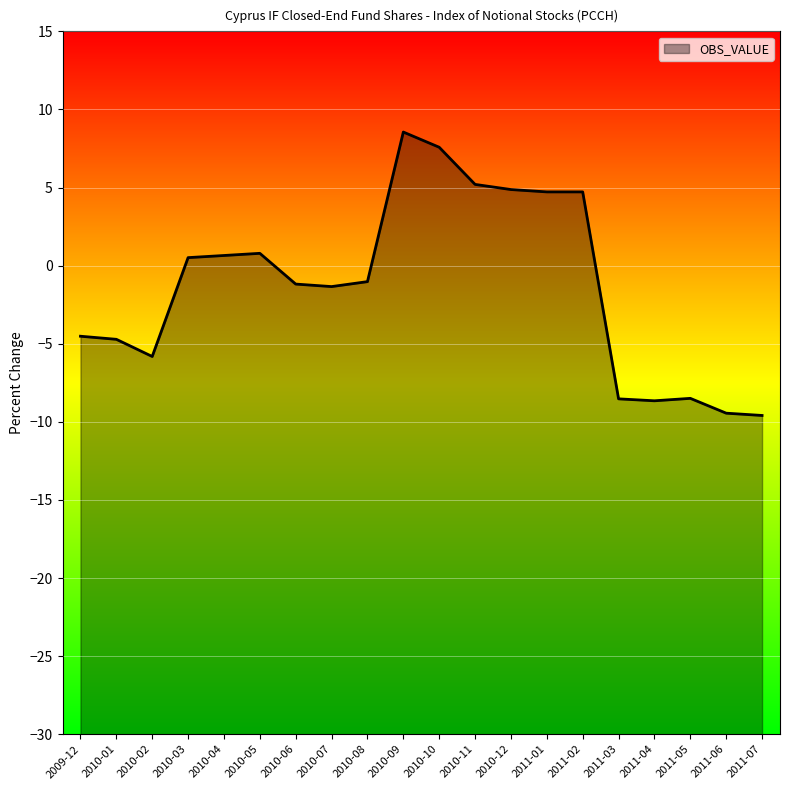

Is it true that the value at 2011-04 is -8.7?

True